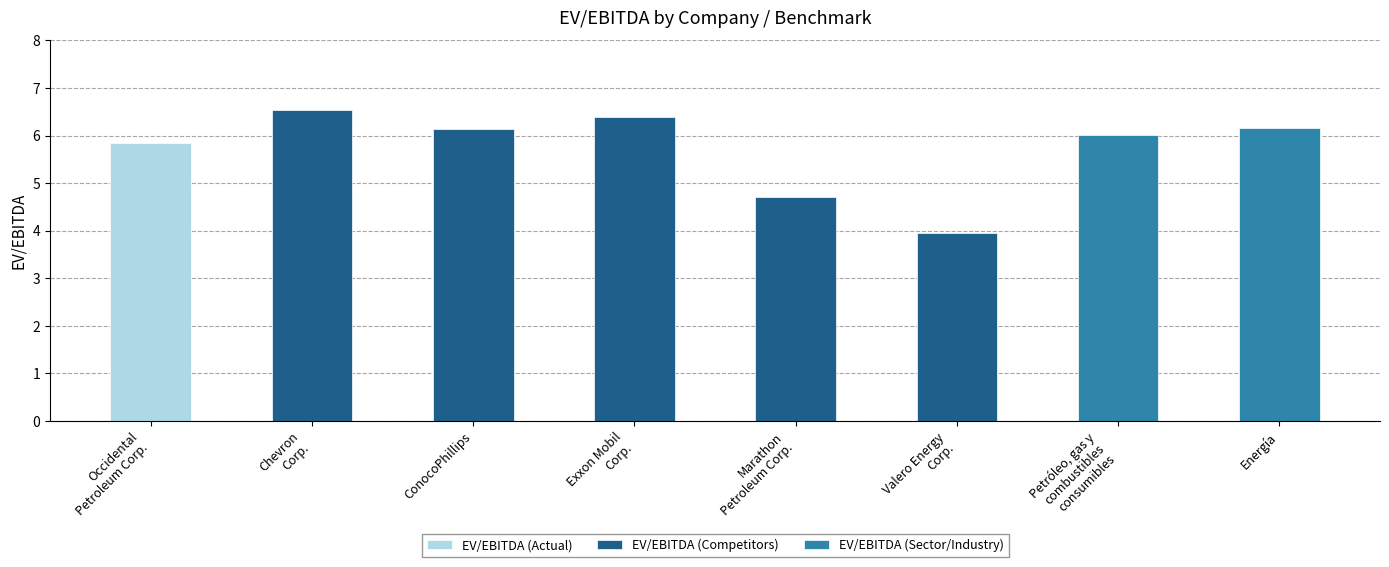

List the labels in order of value, smallest first.

Valero Energy
Corp., Marathon
Petroleum Corp., Occidental
Petroleum Corp., Petróleo, gas y
combustibles
consumibles, ConocoPhillips, Energía, Exxon Mobil
Corp., Chevron
Corp.